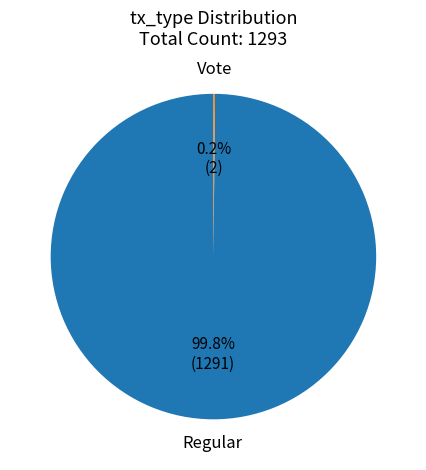

True or false: Regular accounts for 100% of the total.

True